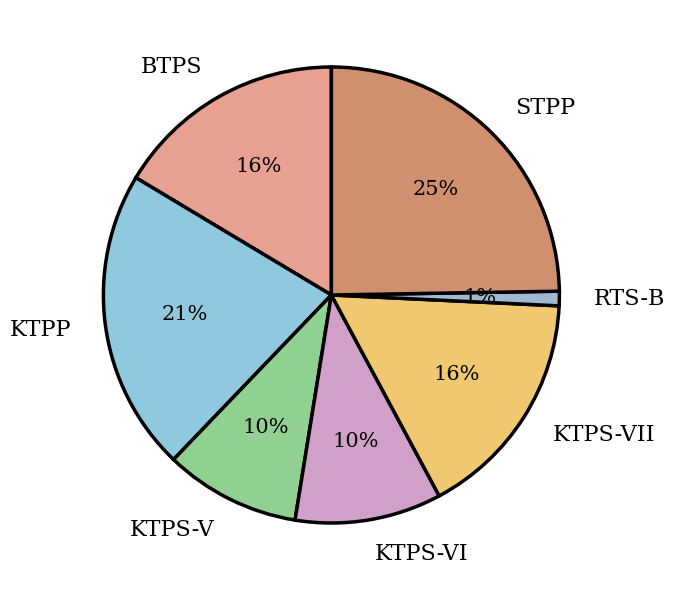

Does KTPP represent more than half of the total?

No